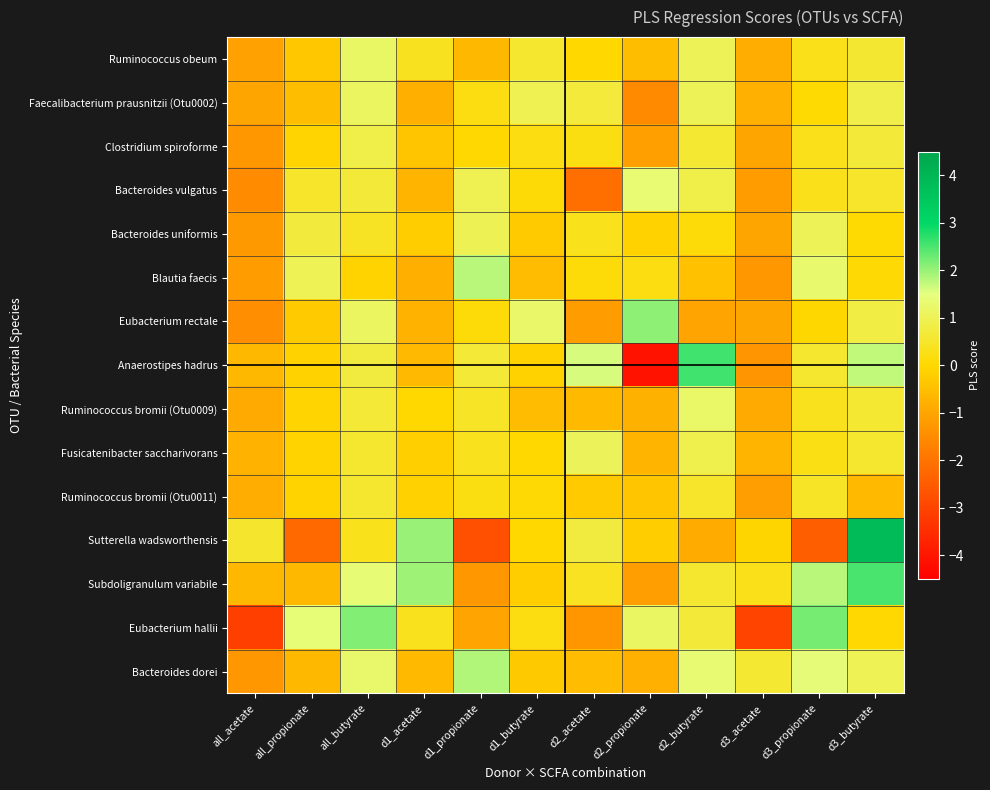

How many distinct data groups are displayed?

15